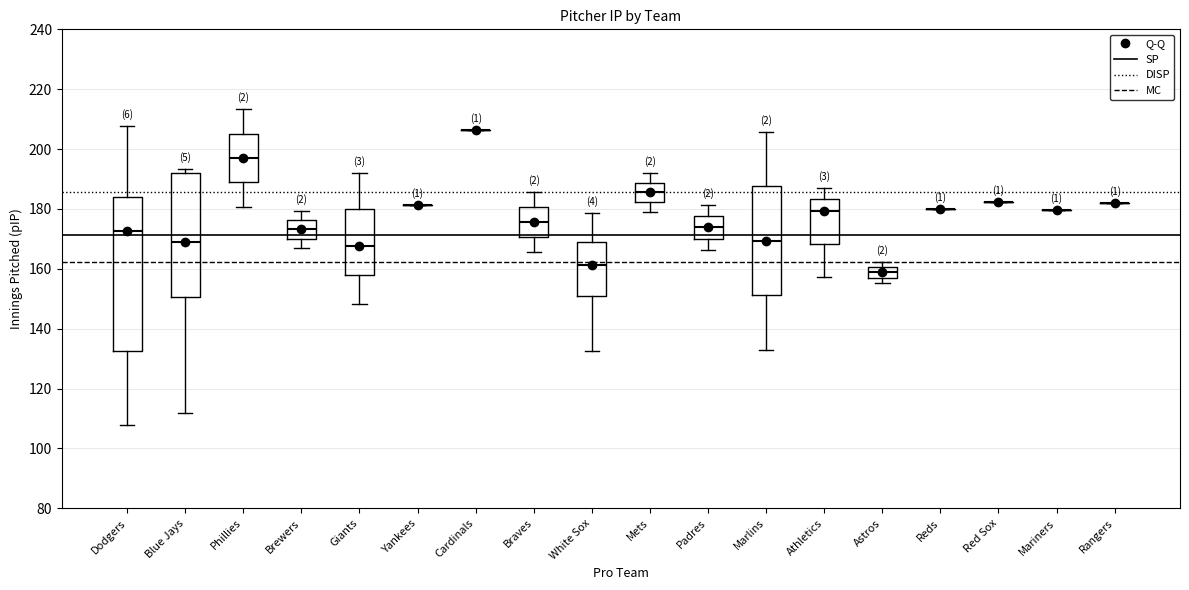

Reading left to right, read every box against the y-axis: the position of its median line, the range the box covers, and the ends of its whiskers. The values are not printed on the chart, so give them approximately, as read against the axis.

Dodgers: median 172, box 132 to 184, whiskers 108 to 208
Blue Jays: median 170, box 150 to 192, whiskers 112 to 194
Phillies: median 198, box 188 to 206, whiskers 180 to 214
Brewers: median 174, box 170 to 176, whiskers 168 to 180
Giants: median 168, box 158 to 180, whiskers 148 to 192
Yankees: box collapsed to a line at 182, whiskers 182 to 182
Cardinals: box collapsed to a line at 206, whiskers 206 to 206
Braves: median 176, box 170 to 180, whiskers 166 to 186
White Sox: median 162, box 150 to 168, whiskers 132 to 178
Mets: median 186, box 182 to 188, whiskers 180 to 192
Padres: median 174, box 170 to 178, whiskers 166 to 182
Marlins: median 170, box 152 to 188, whiskers 134 to 206
Athletics: median 180, box 168 to 184, whiskers 158 to 188
Astros: median 158 (inside the box), box 158 to 160, whiskers 156 to 162
Reds: box collapsed to a line at 180, whiskers 180 to 180
Red Sox: box collapsed to a line at 182, whiskers 182 to 182
Mariners: box collapsed to a line at 180, whiskers 180 to 180
Rangers: box collapsed to a line at 182, whiskers 182 to 182